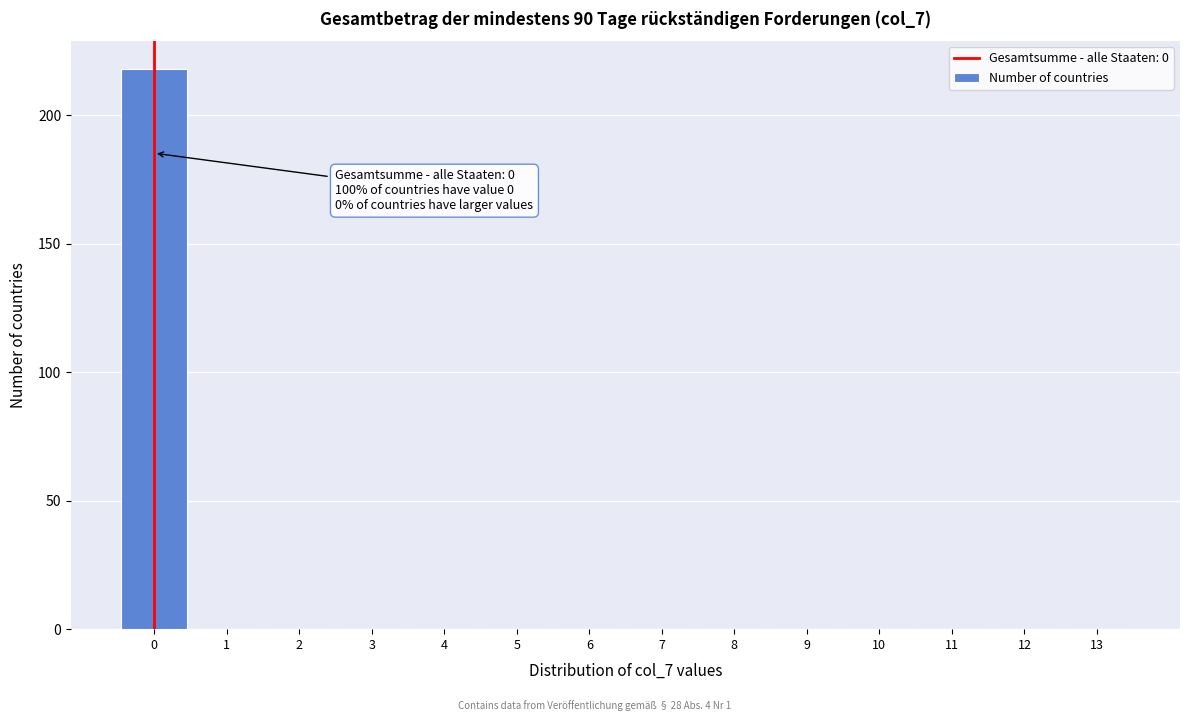

Over which range of the x-axis is the bar tallest?

-0.5 to 0.5